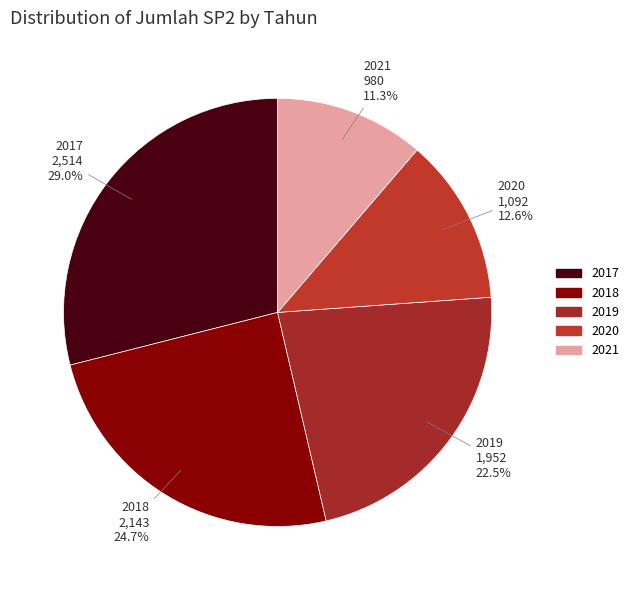

True or false: 2018 accounts for 25% of the total.

True